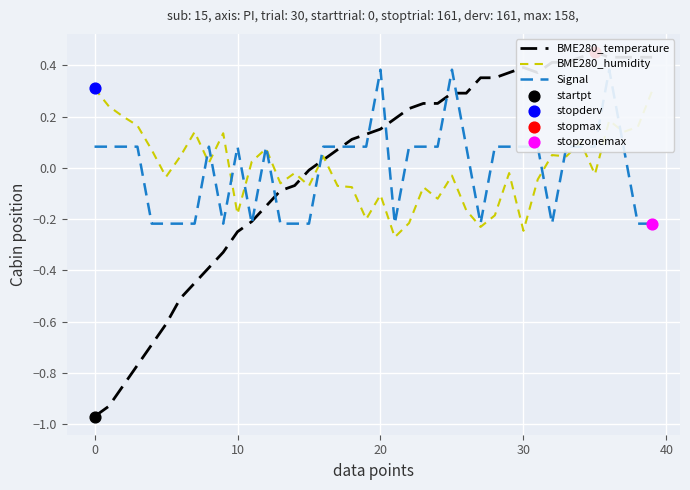

Which series contains the lowest Y value?

BME280_temperature